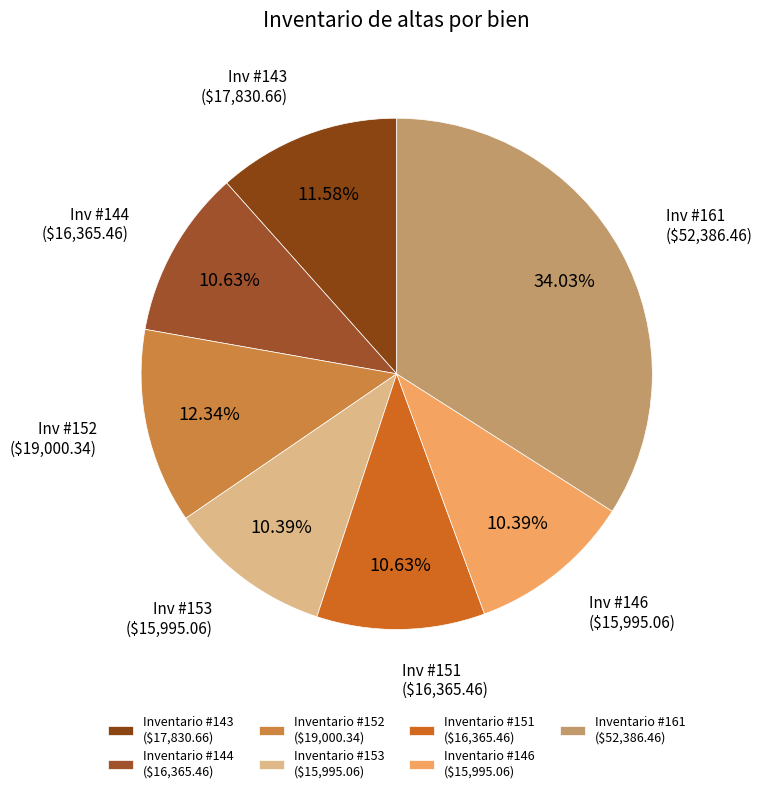

Is there any slice that represents more than half of the pie?

No